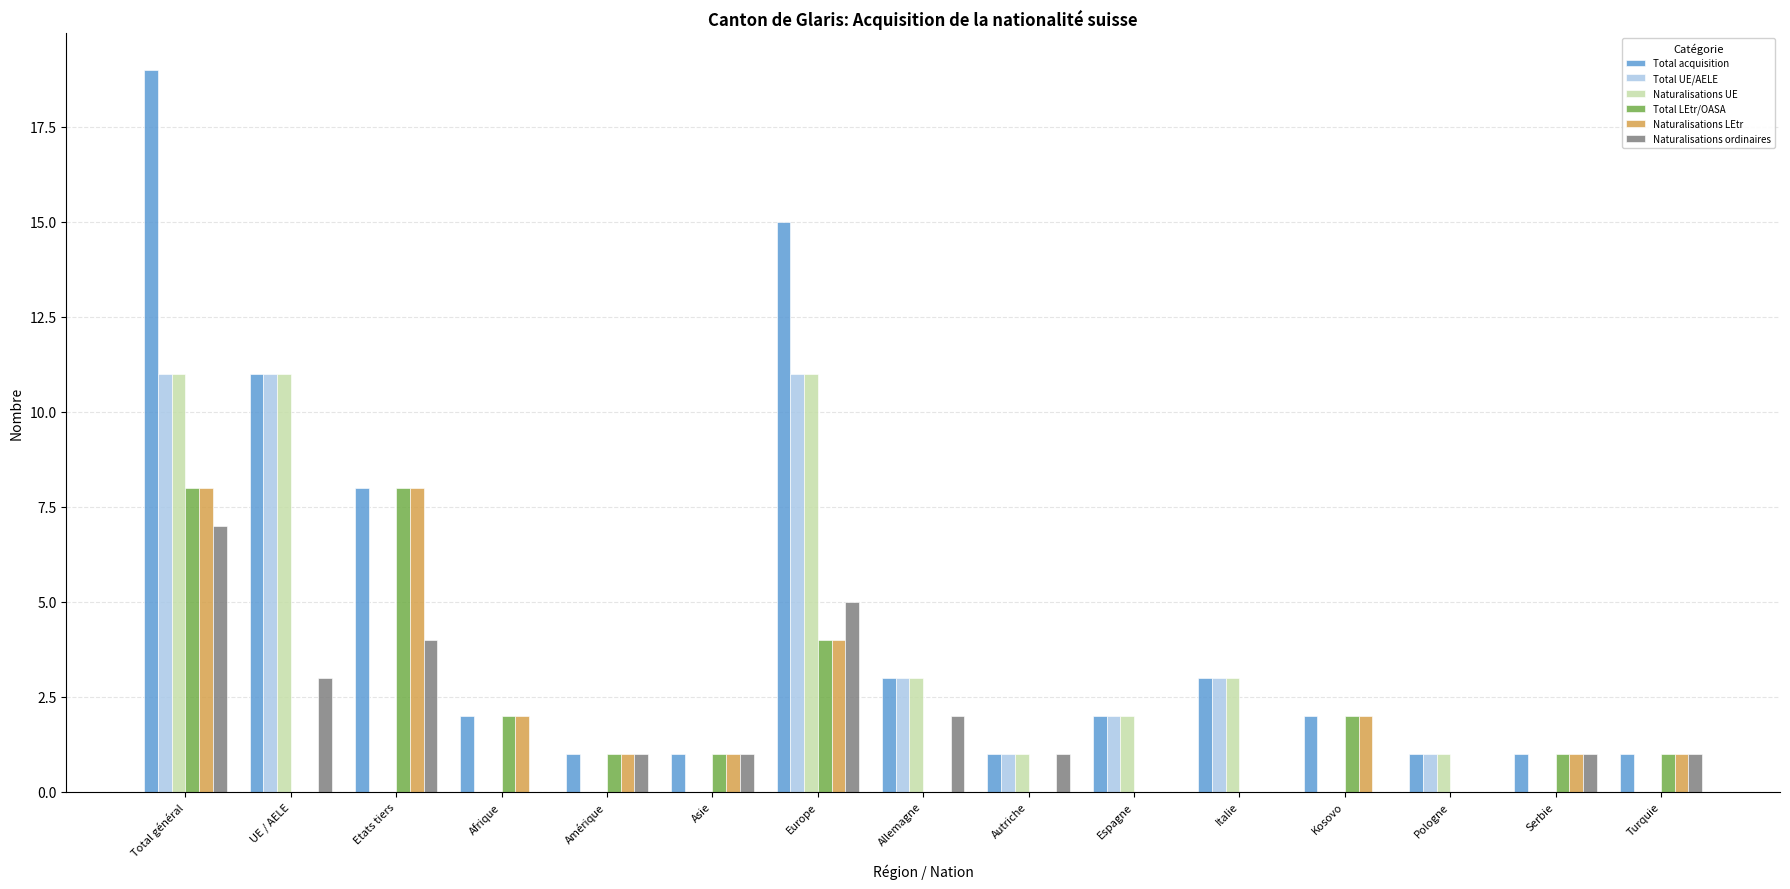

Which category has the highest value in the Naturalisations ordinaires series?

Total général